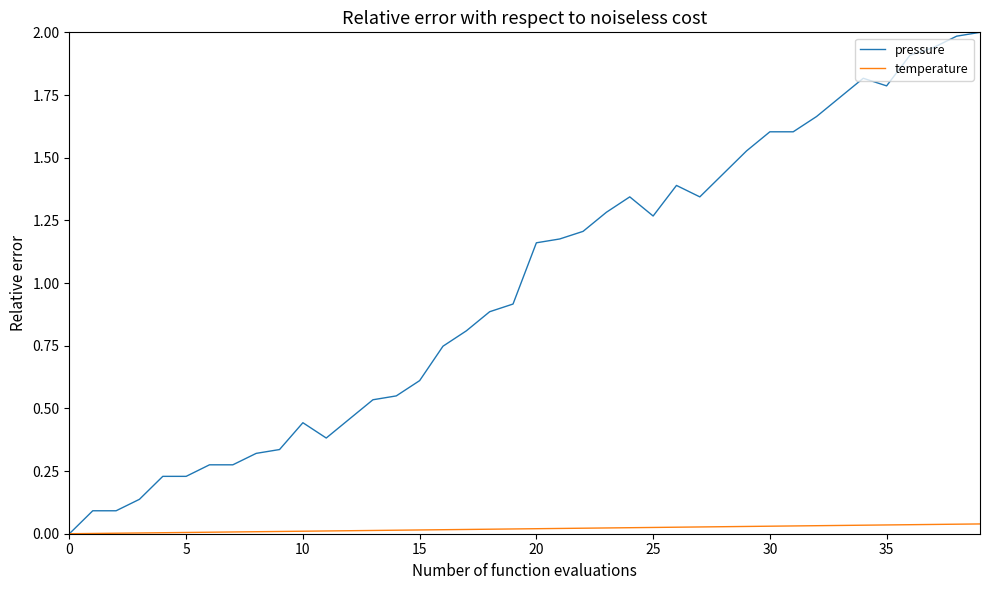

Which series has the largest total across all categories?

pressure